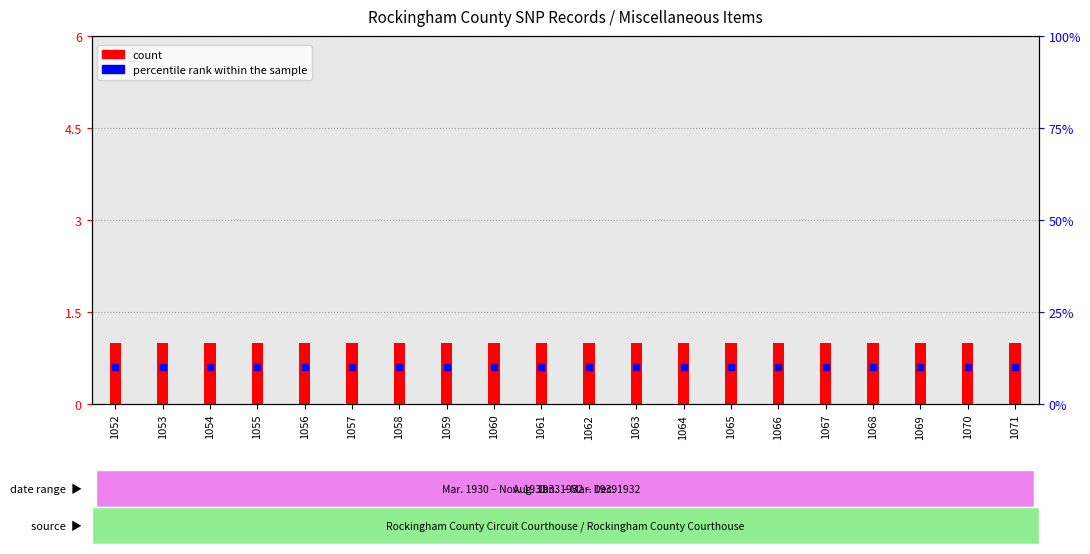

Which series reaches the maximum Y coordinate?

percentile rank within the sample